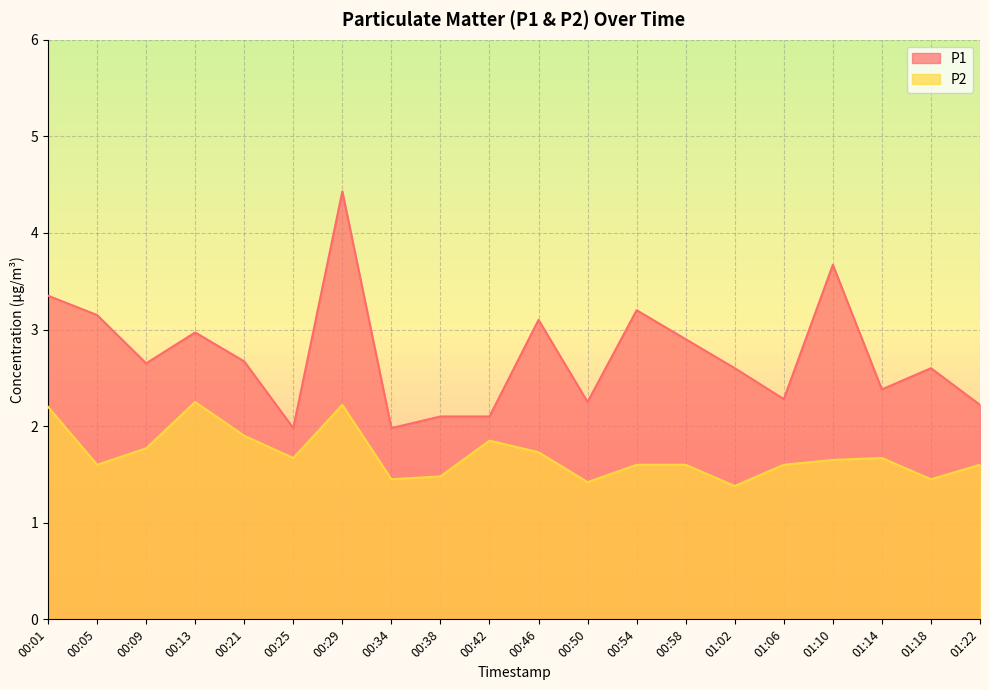

What is the total value across all series at 00:01?

5.6